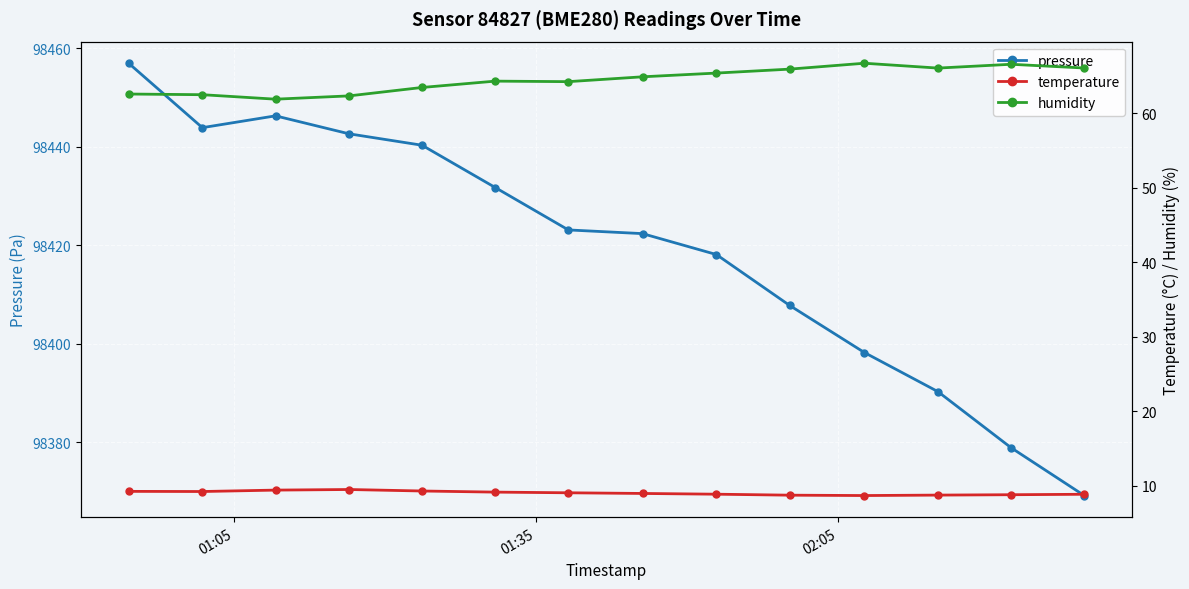

How many interior local peaks does the humidity series have?

3